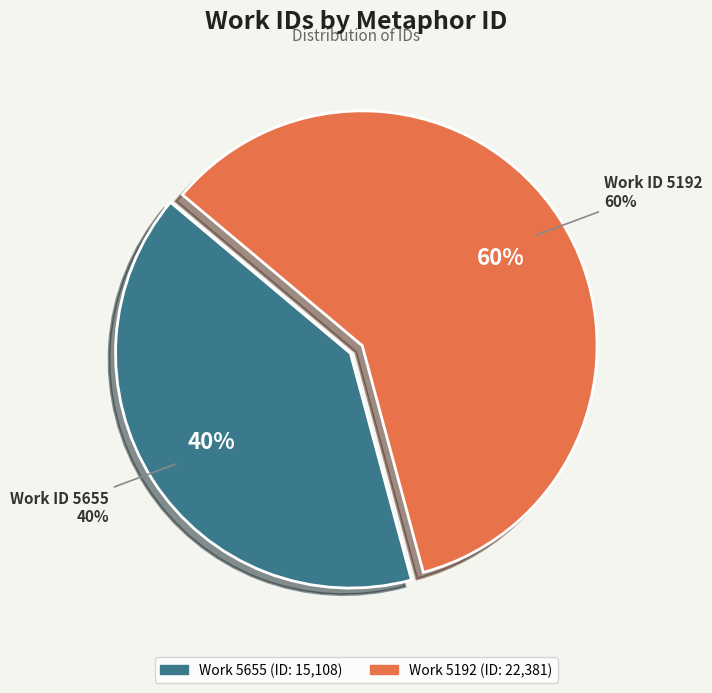

What is the ratio of the value at 5192 to the value at 5655?

1.5